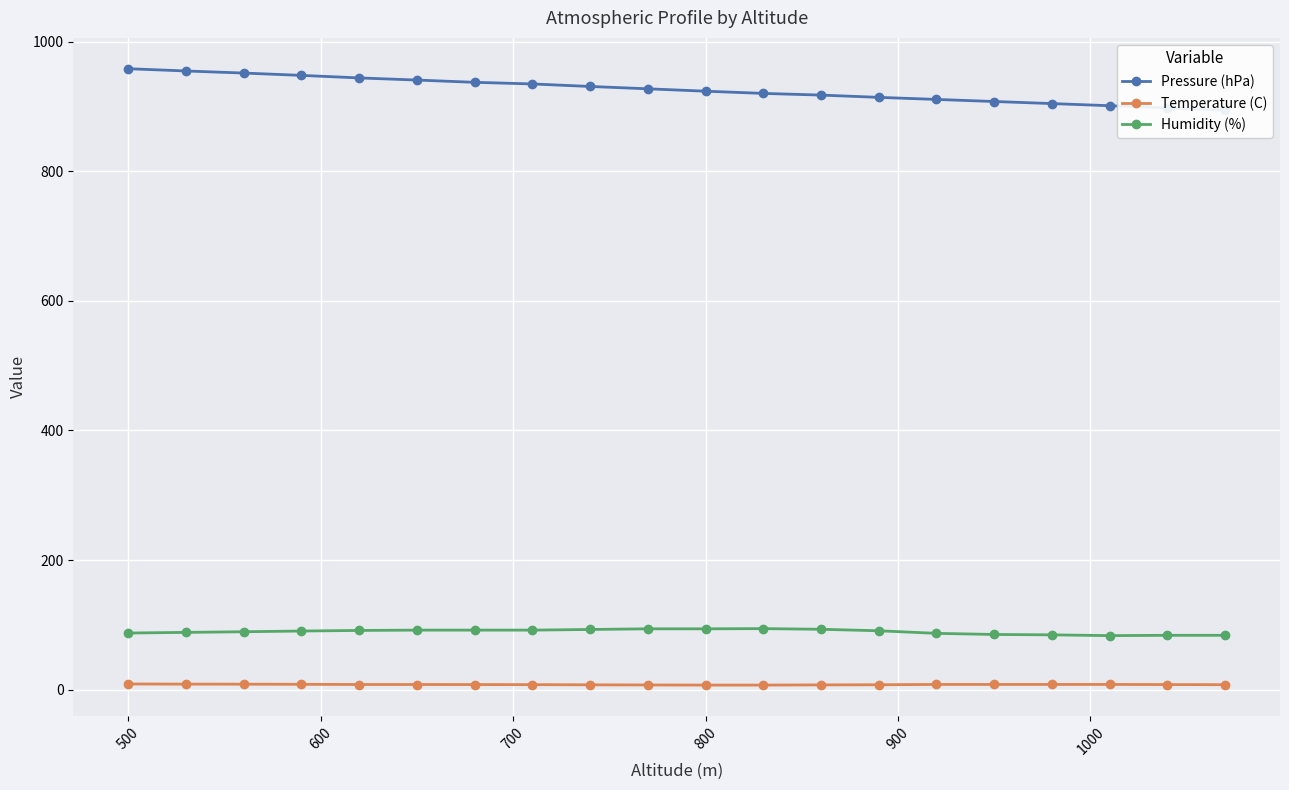

What is the lowest value of the Humidity (%) series?

83.5